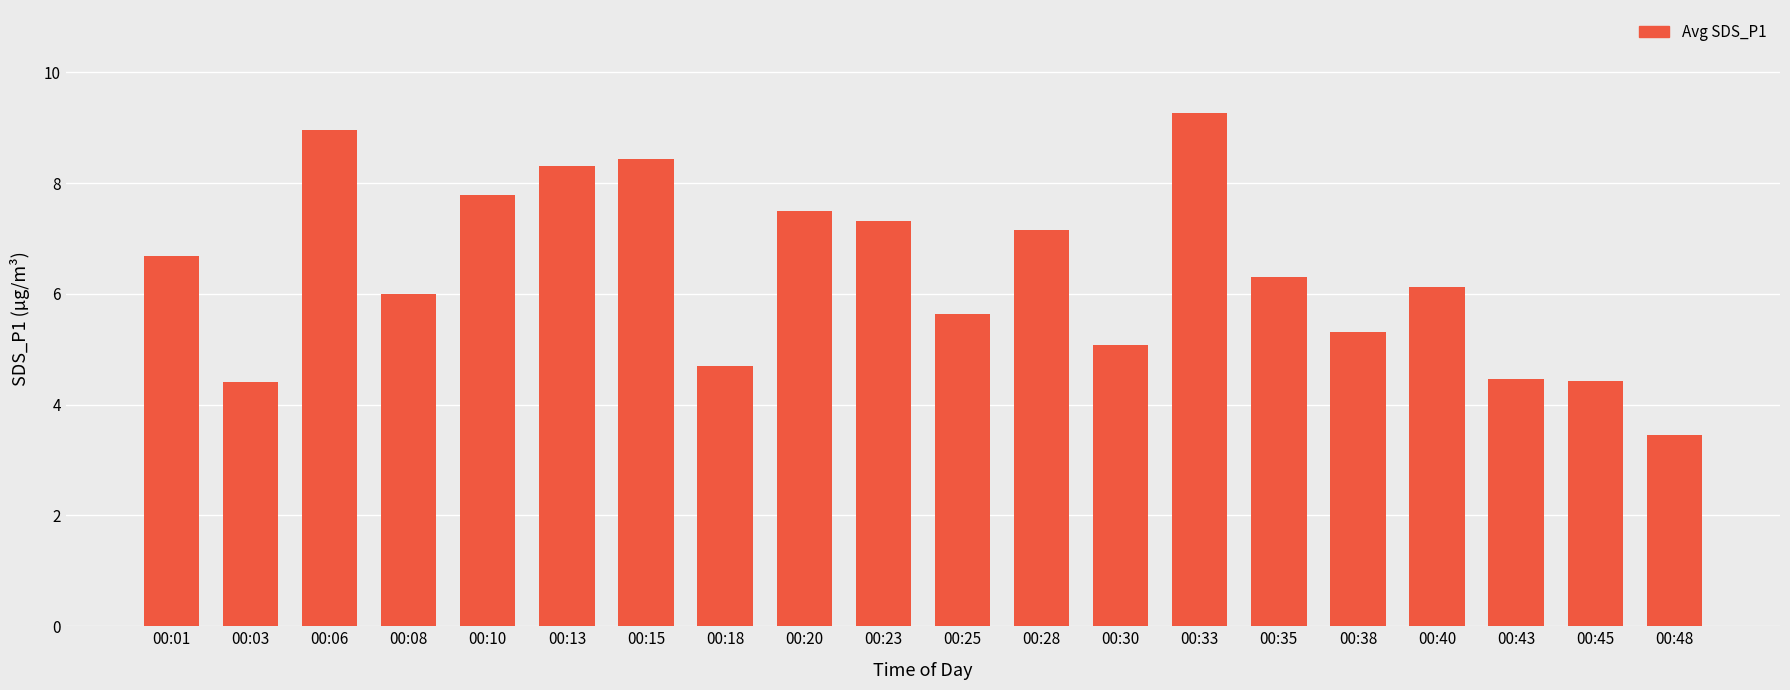

The chart shows a value of 7.0 at 00:43. True or false?

False